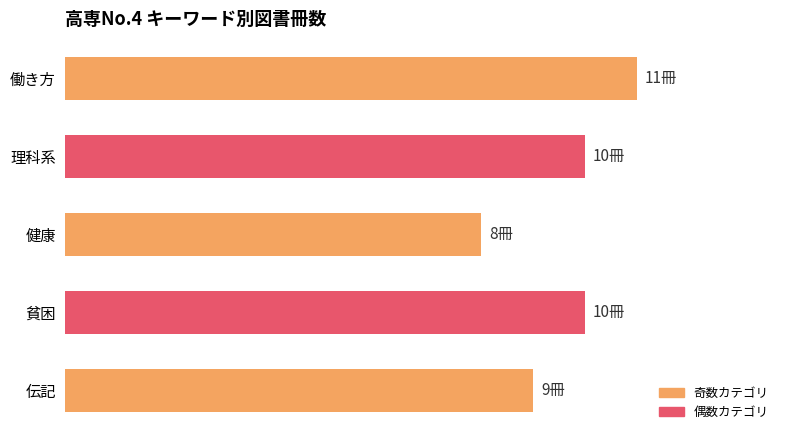

Are the bars horizontal?

Yes